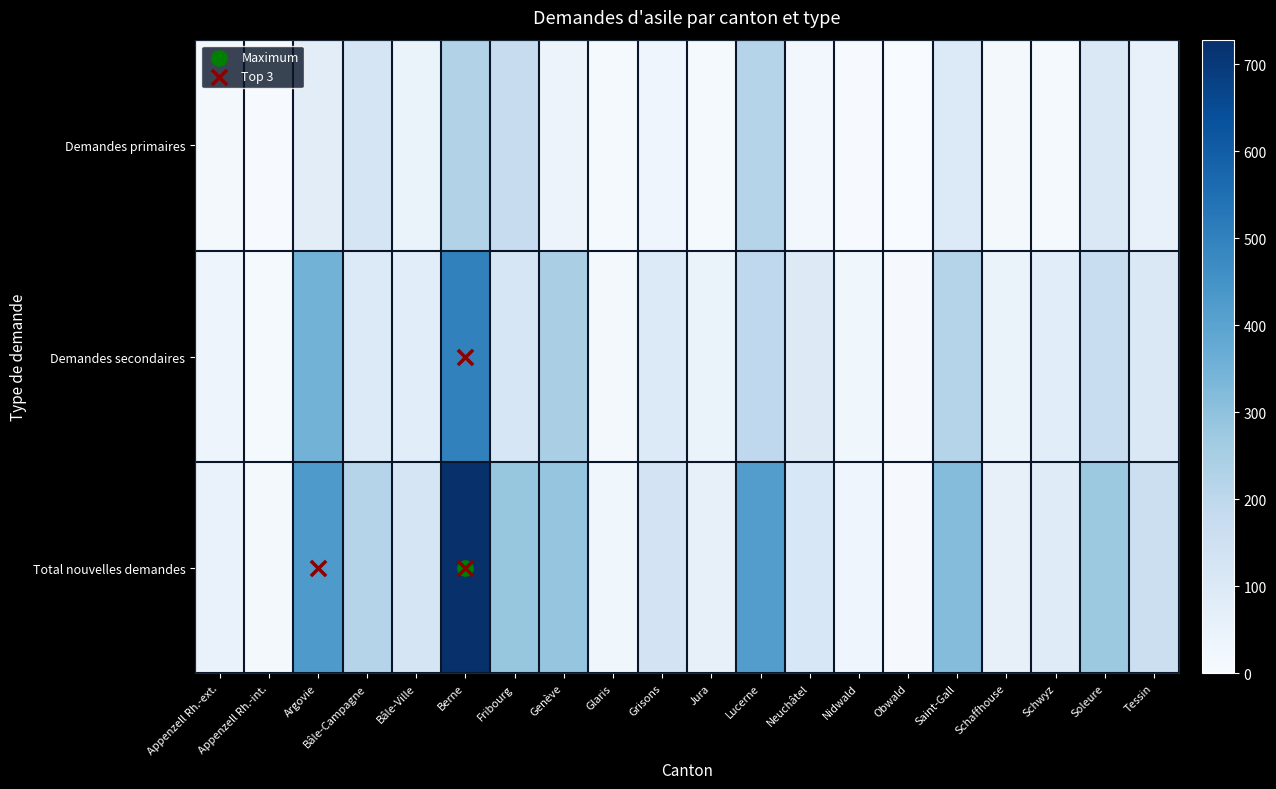

What is the total value across all series at Nidwald?

62